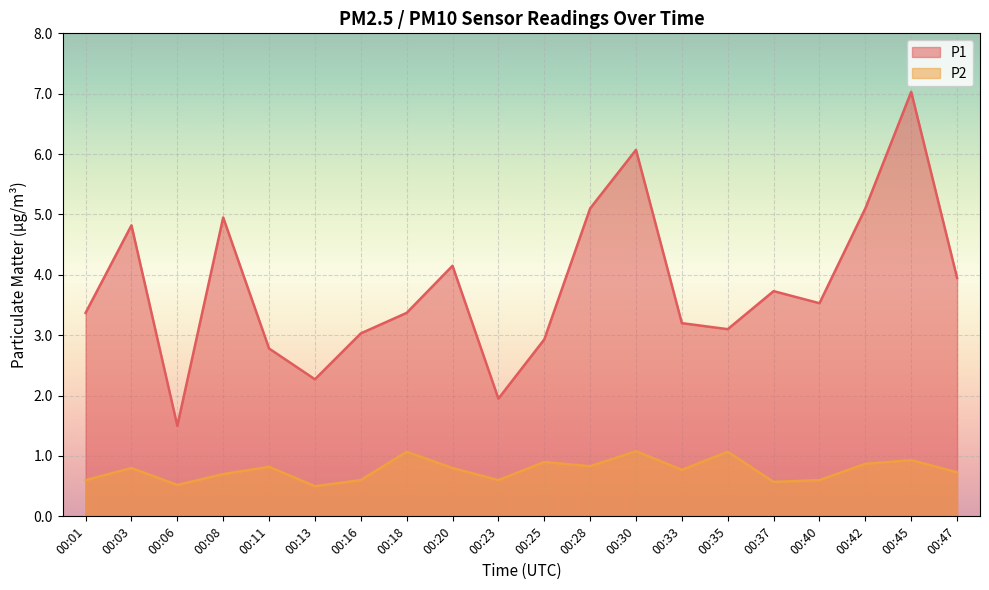

Reading right to left, extract all data points from this chart.

P1: 4.0	7.0	5.1	3.5	3.7	3.1	3.2	6.1	5.1	2.9	1.9	4.2	3.4	3.0	2.3	2.8	5.0	1.5	4.8	3.4
P2: 0.7	0.9	0.9	0.6	0.6	1.1	0.8	1.1	0.8	0.9	0.6	0.8	1.1	0.6	0.5	0.8	0.7	0.5	0.8	0.6